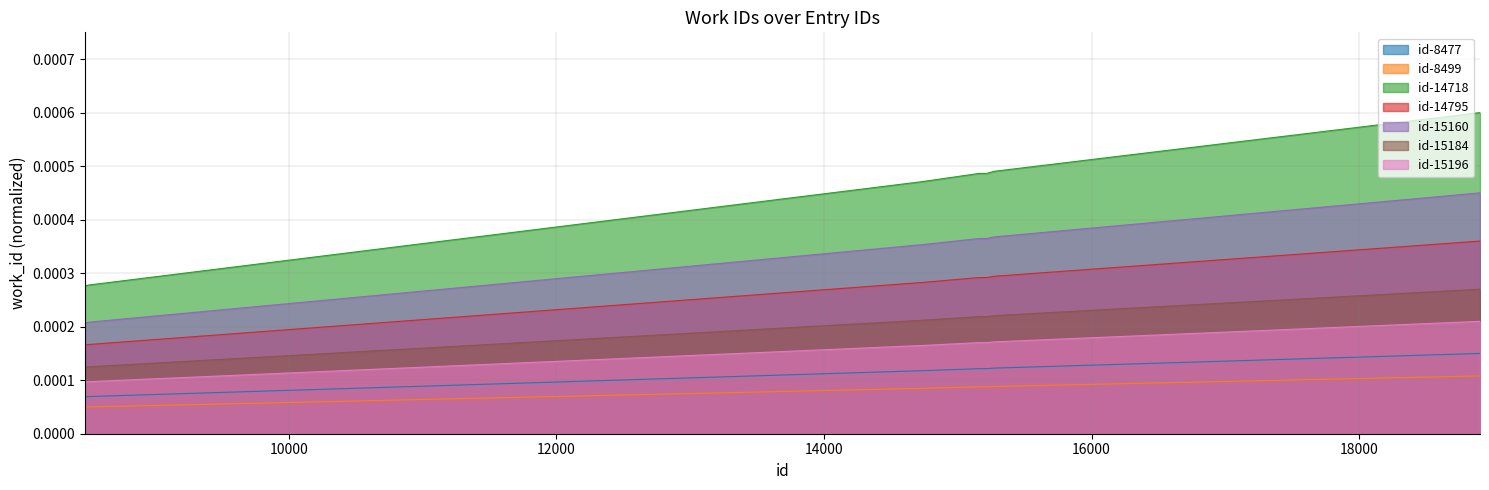

How many values are between 0 and 1?

10